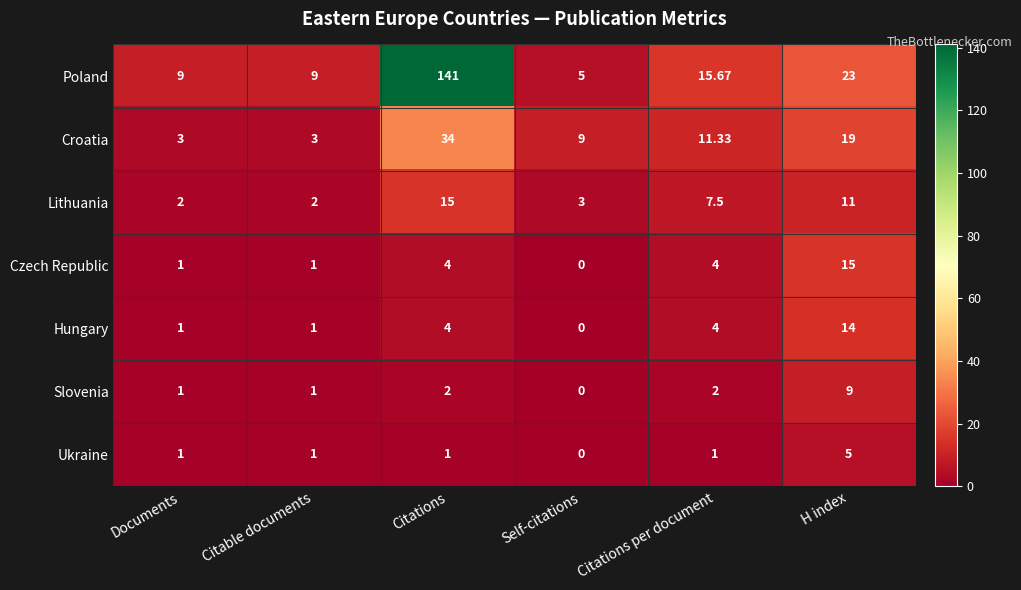

At which category is the sum across all series the highest?

Citations